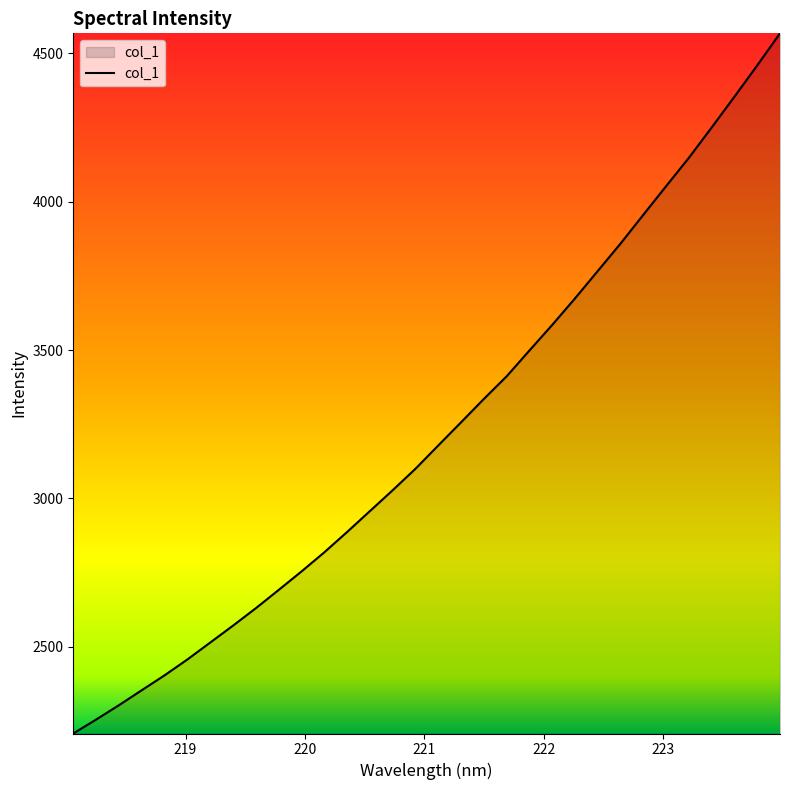

What is the difference between the maximum and minimum values?

2360.4